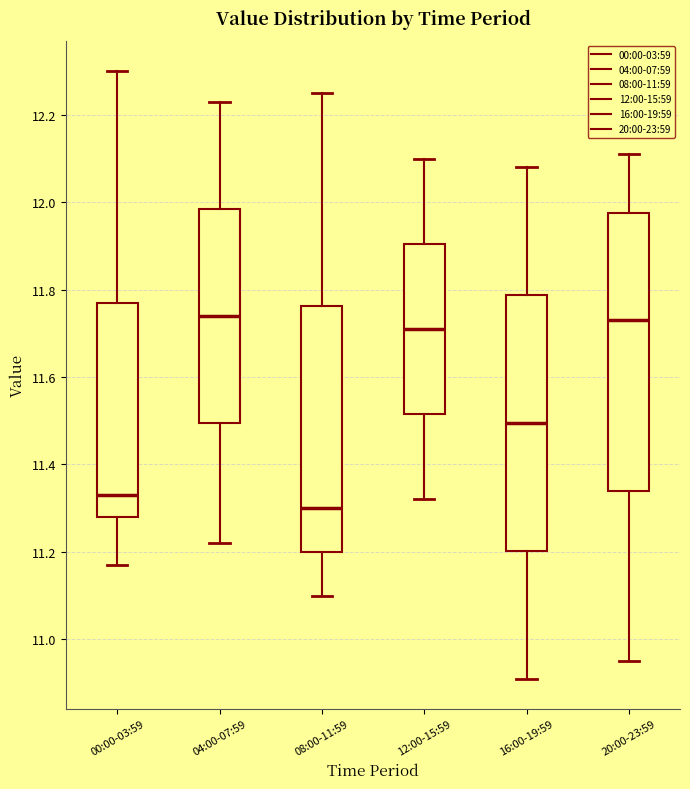

Reading left to right, read every box against the y-axis: the position of its median line, the range the box covers, and the ends of its whiskers. The values are not printed on the chart, so give them approximately, as read against the axis.

00:00-03:59: median 11.34, box 11.28 to 11.78, whiskers 11.18 to 12.30
04:00-07:59: median 11.74, box 11.50 to 11.98, whiskers 11.22 to 12.24
08:00-11:59: median 11.30, box 11.20 to 11.76, whiskers 11.10 to 12.26
12:00-15:59: median 11.72, box 11.52 to 11.90, whiskers 11.32 to 12.10
16:00-19:59: median 11.50, box 11.20 to 11.78, whiskers 10.92 to 12.08
20:00-23:59: median 11.74, box 11.34 to 11.98, whiskers 10.96 to 12.12